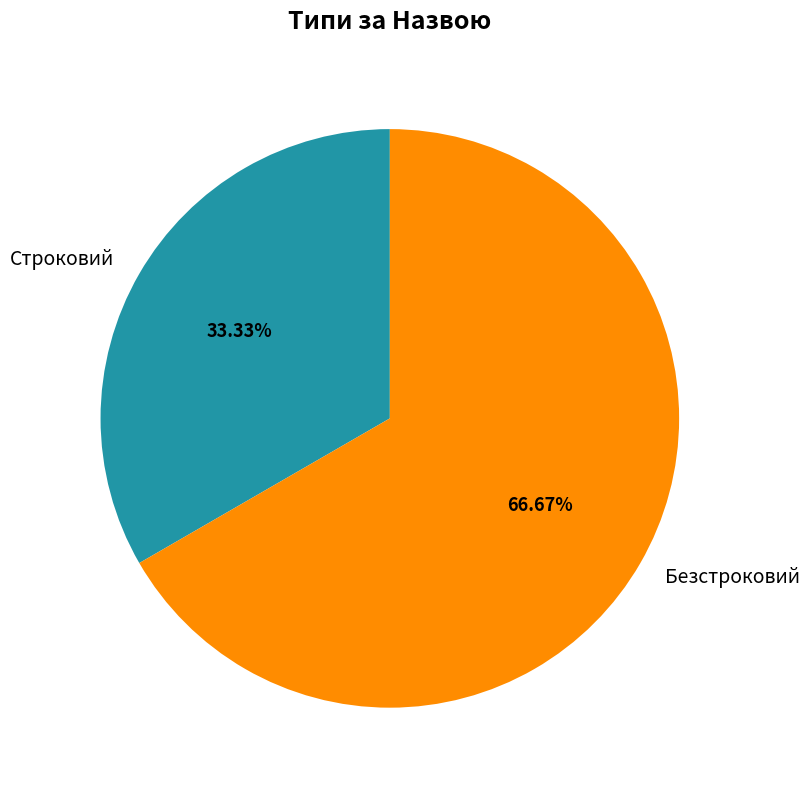

What portion of the pie excludes Строковий?

66.7%